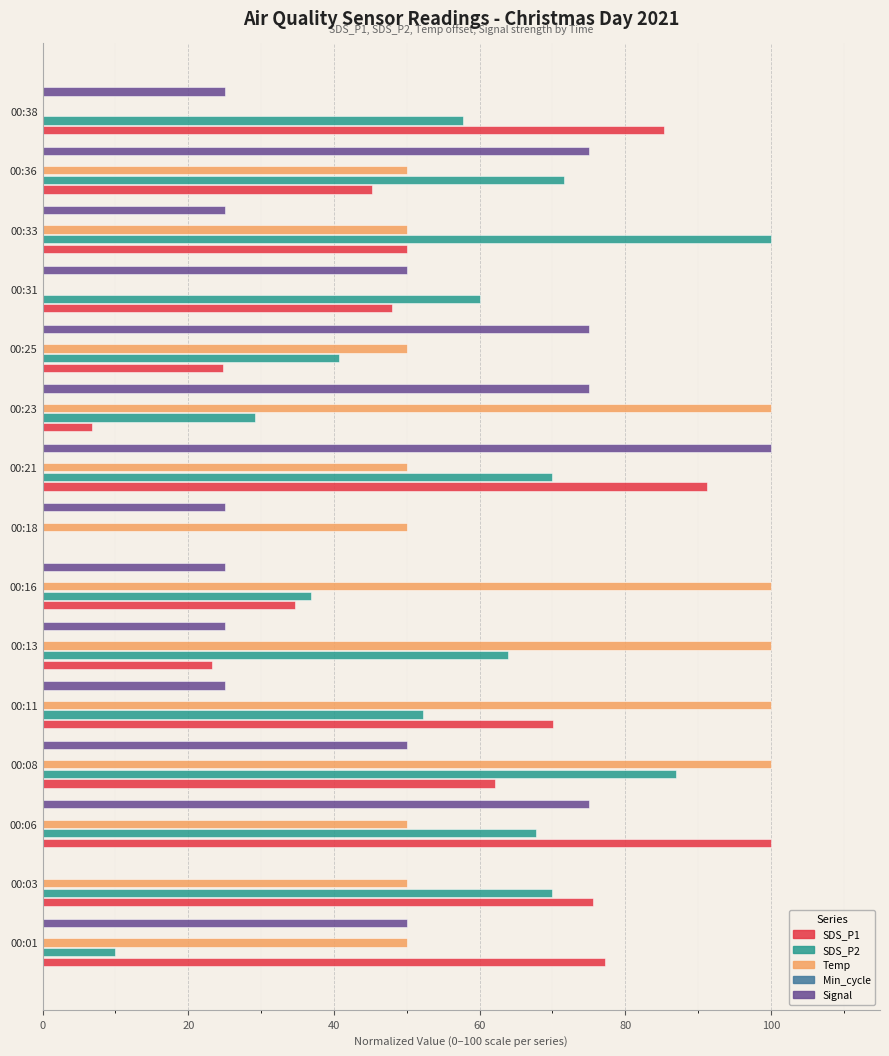

Does the chart contain stacked bars?

No